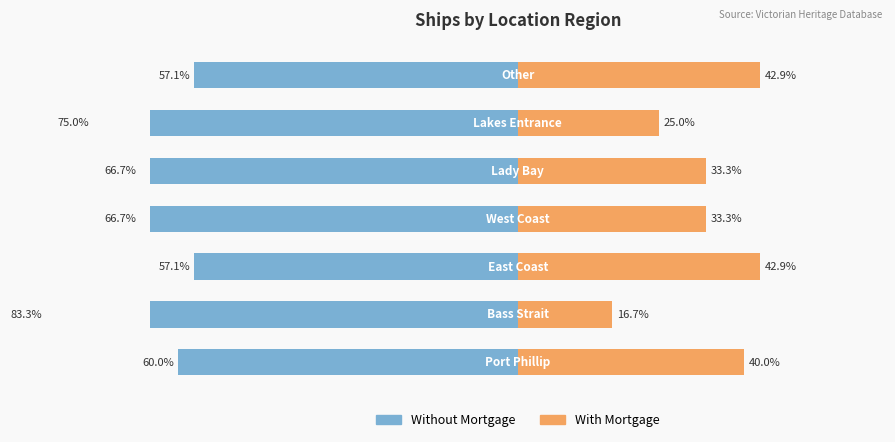

Count the number of data series in this chart.

2